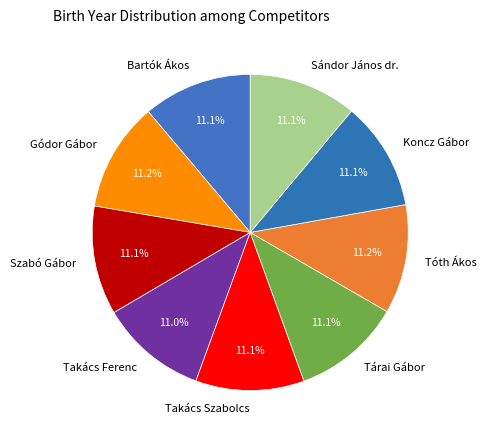

What is the ratio of the value at Takács Ferenc to the value at Takács Szabolcs?

1.0